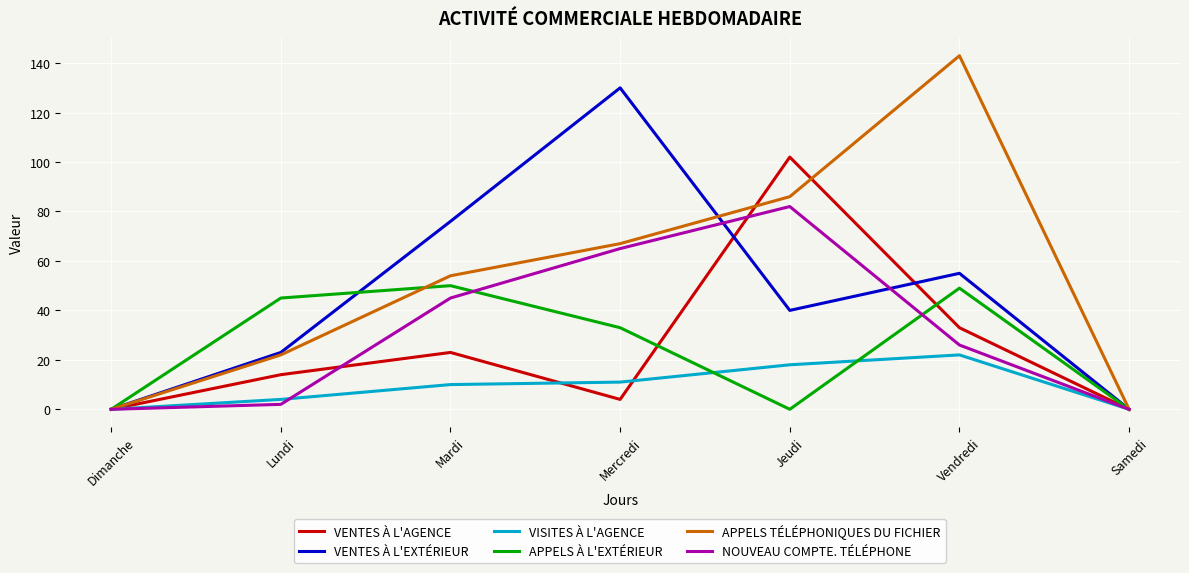

What is the spread (max minus min) of values at Mercredi?

126